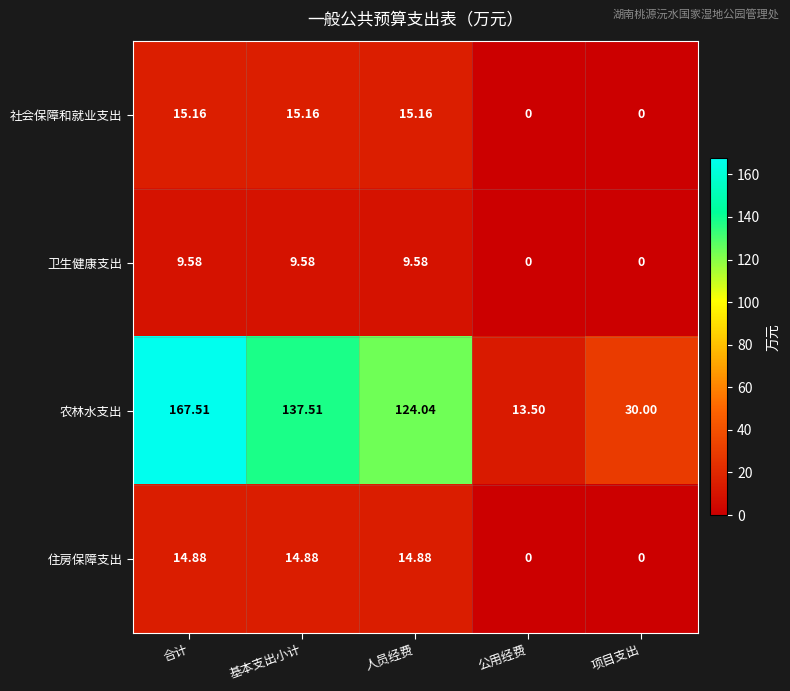

At which label does 农林水支出 reach its peak?

合计